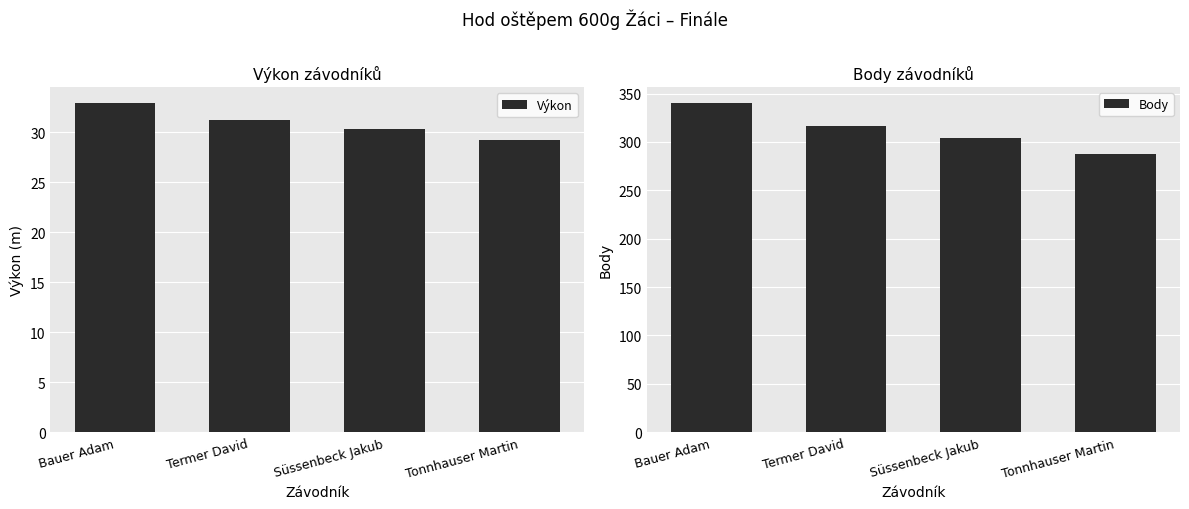

How many groups of bars are there?

4